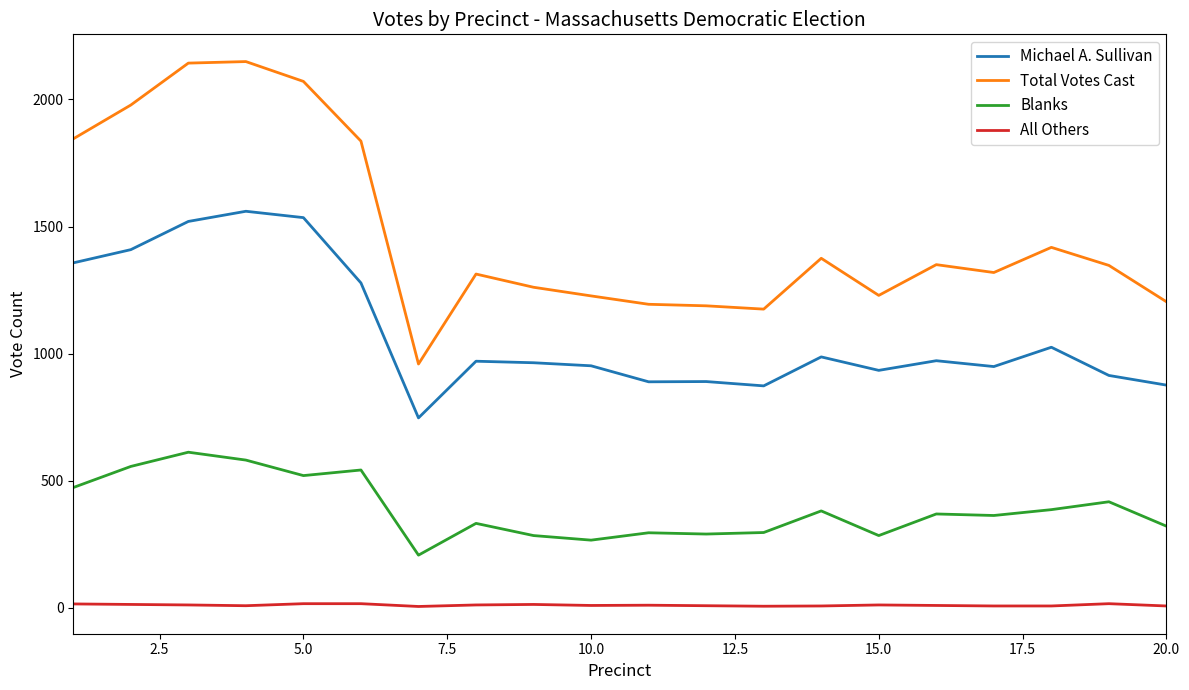

Is this an area chart (filled region under the line)?

No